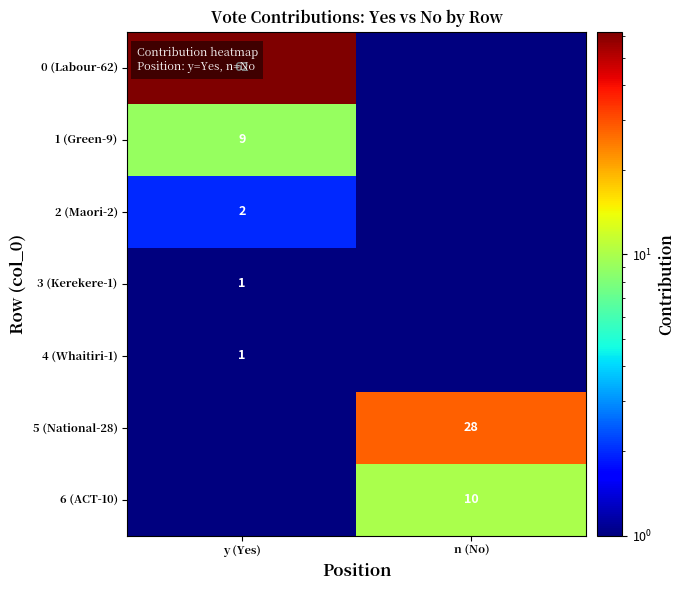

Which category has the highest value across all series?

y (Yes)